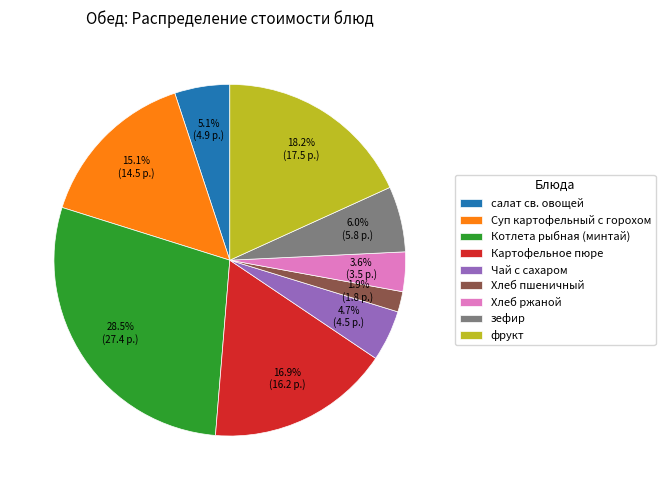

Is the sum of зефир and салат св. овощей greater than half?

No